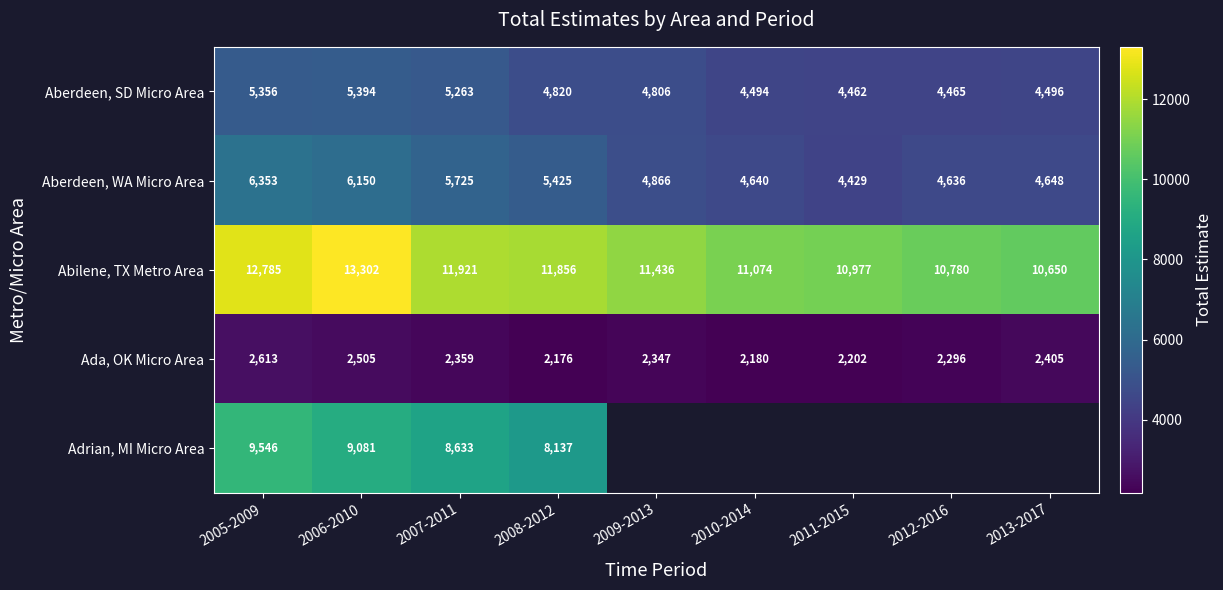

What is the difference between the highest and lowest values at 2008-2012?

9680